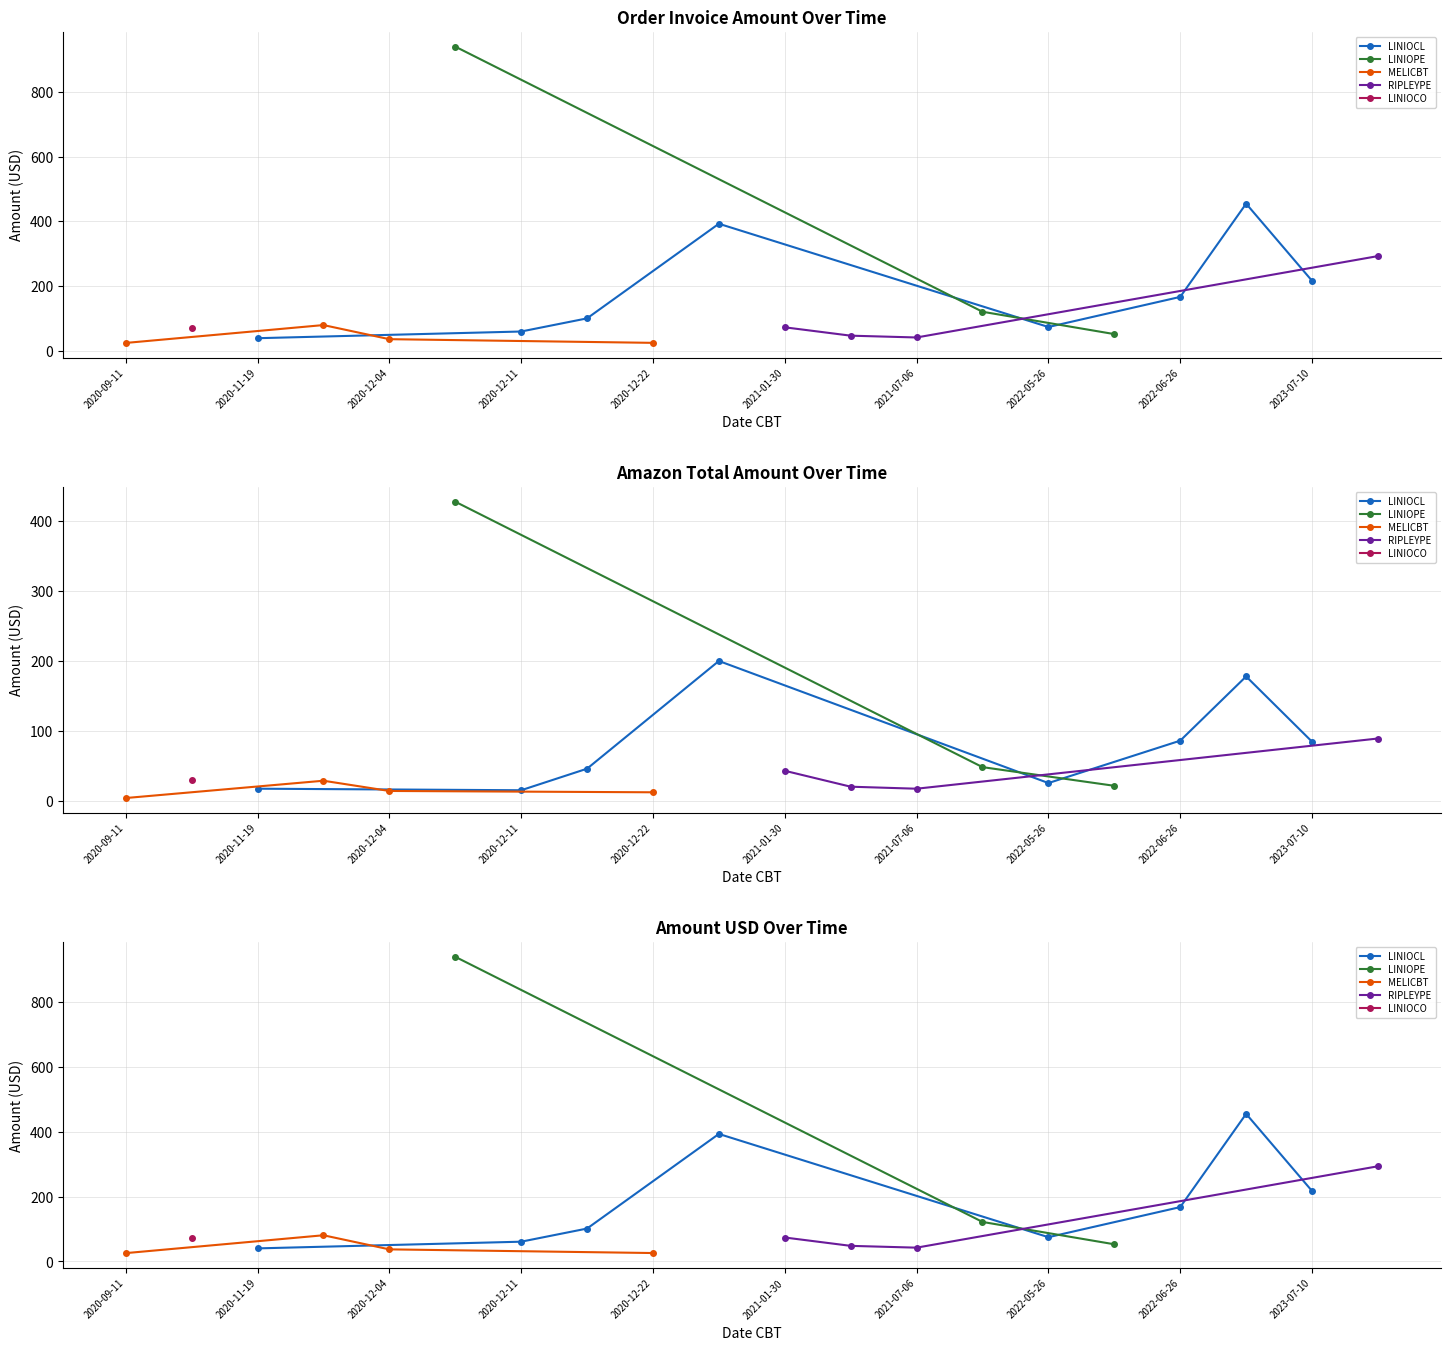

At which label does Invoice Amount reach its minimum?

2020-09-11